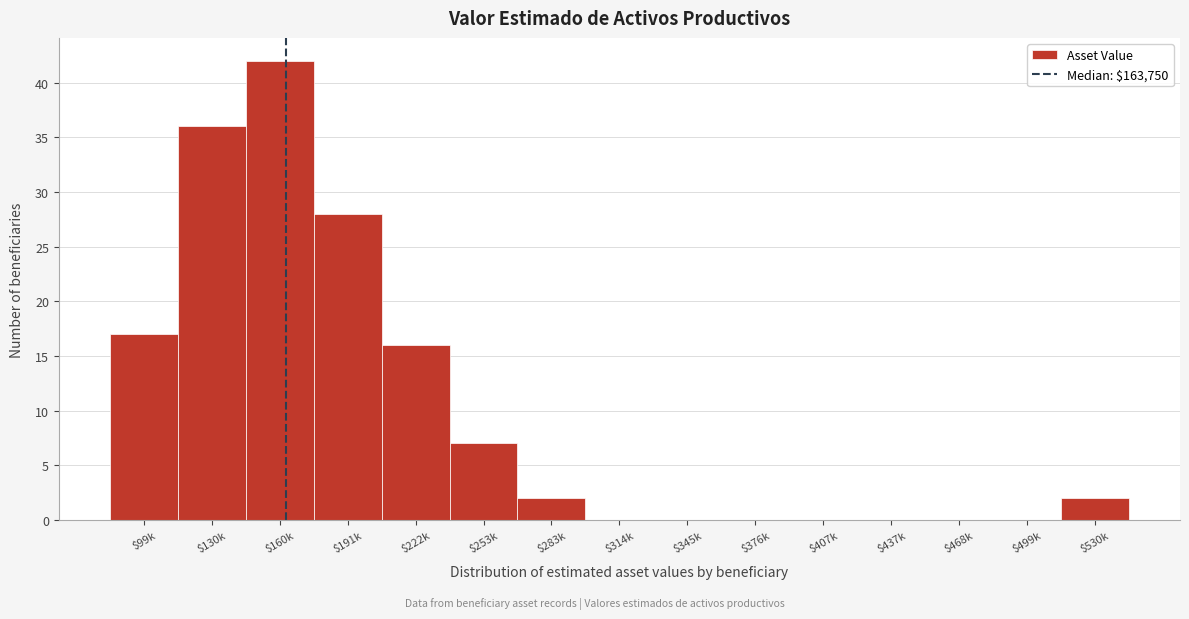

The chart shows a value of 16 at $222k. True or false?

True